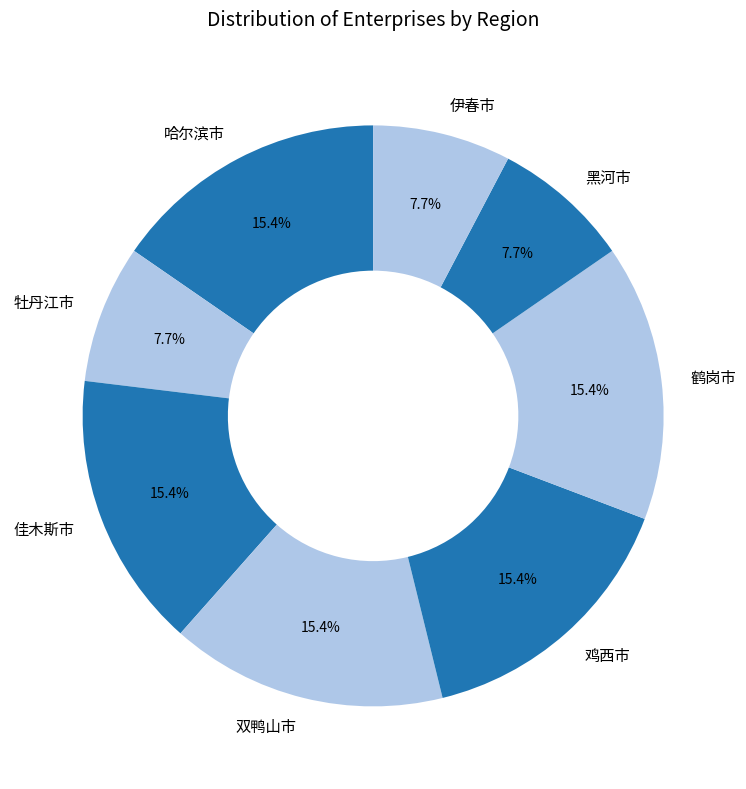

What percentage is the 黑河市 slice, to the nearest percent?

8%